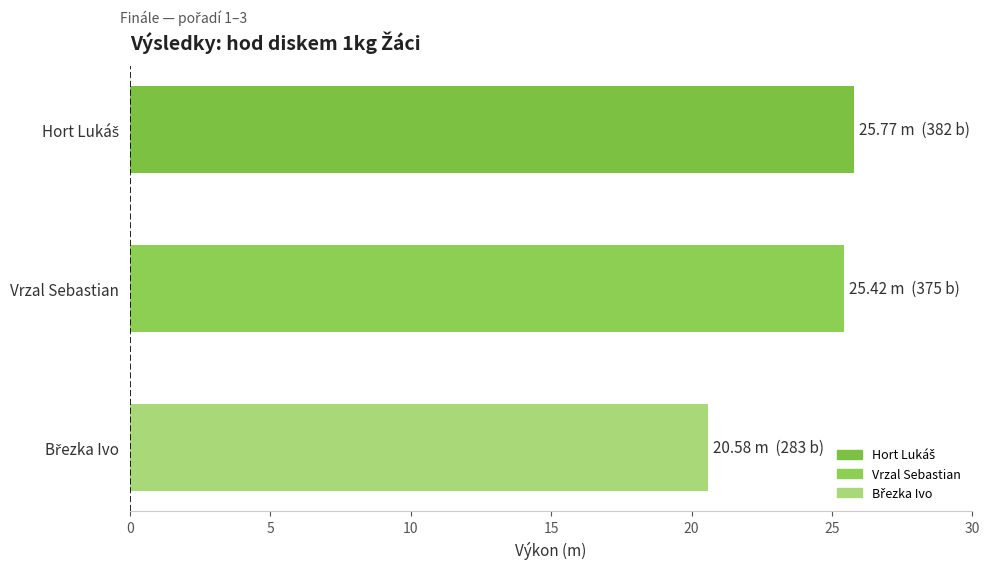

The chart shows a value of 15.4 at Vrzal Sebastian. True or false?

False